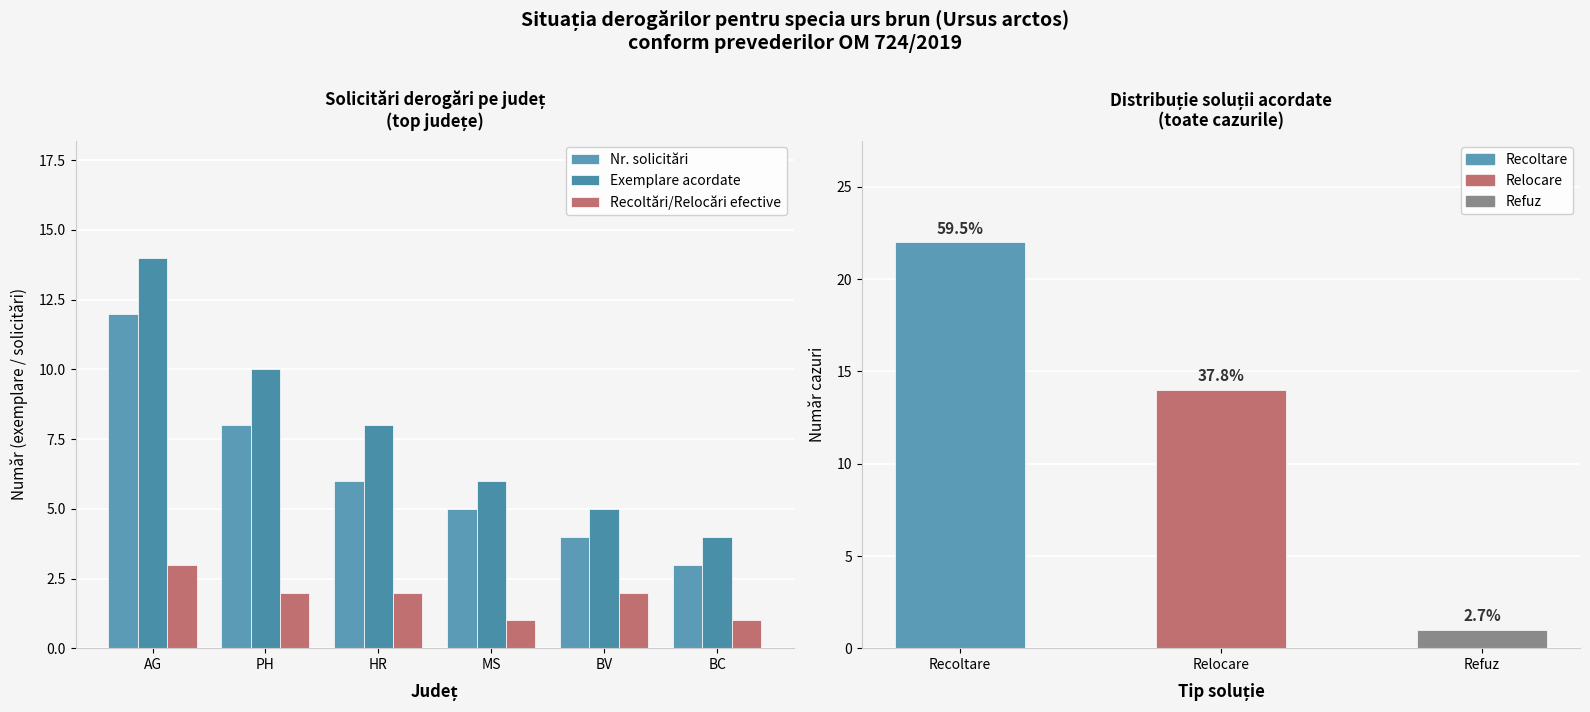

How many categories are shown in the chart?

6